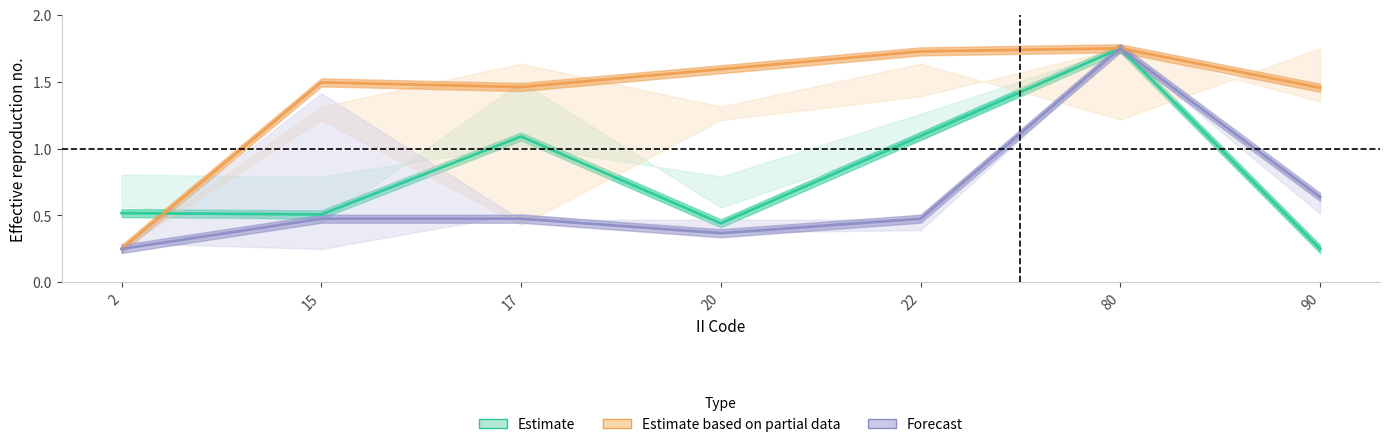

What is the minimum value for Estimate based on partial data?

0.2